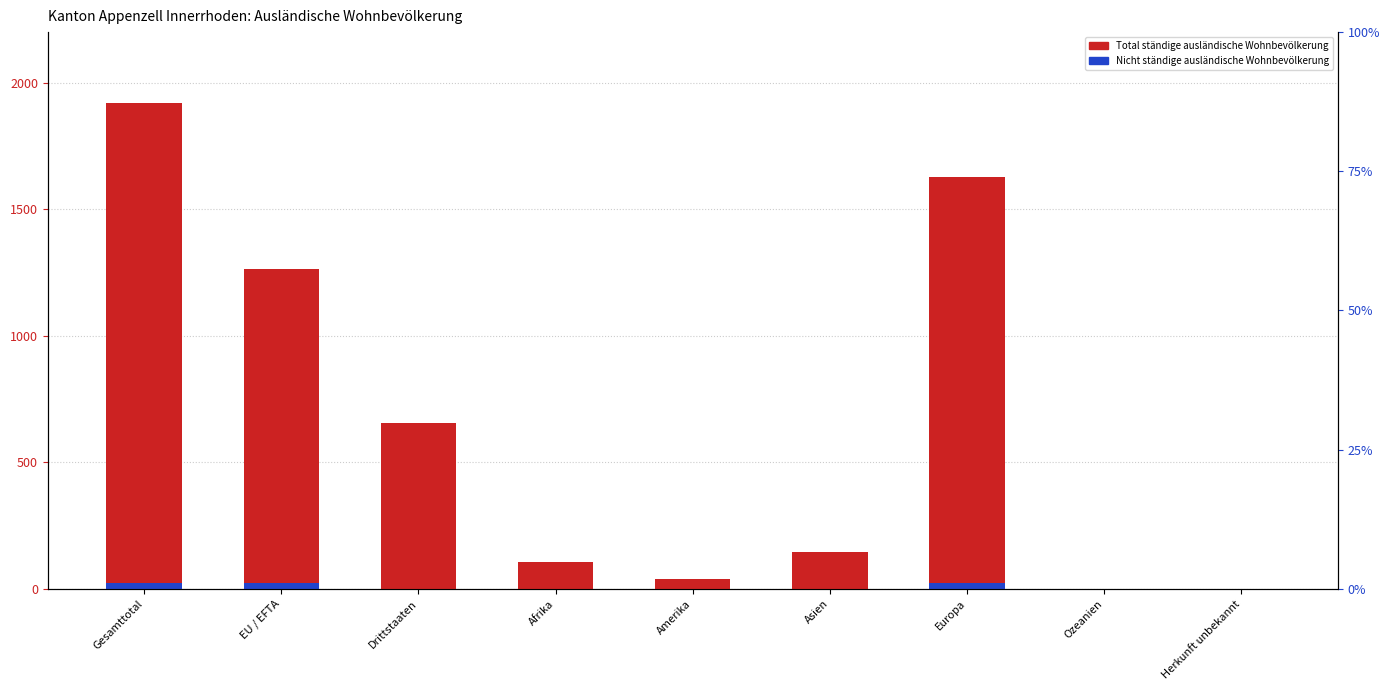

Which series has the largest range (max minus min)?

Total ständige